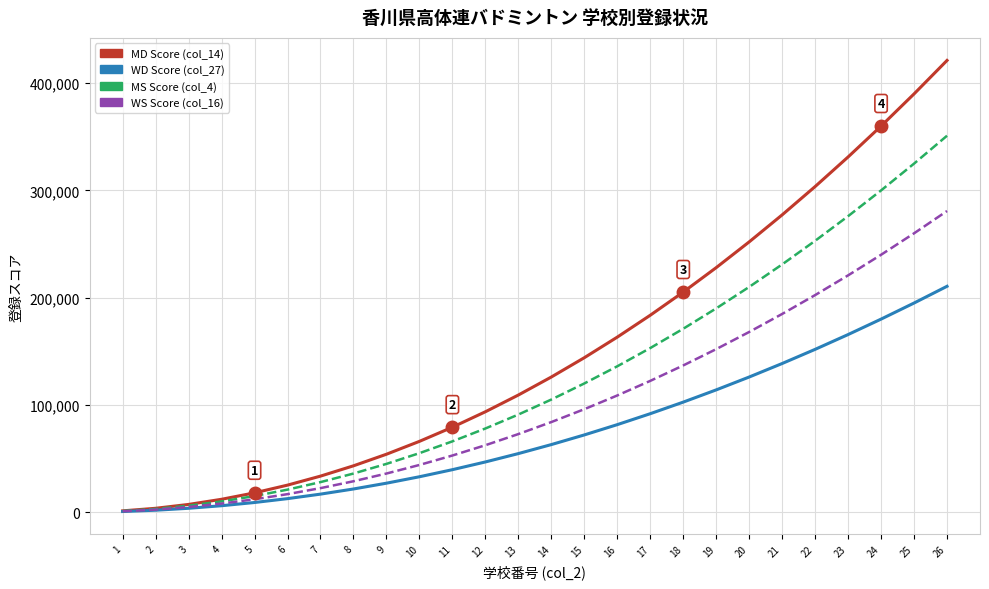

The WD Score (col_27) series shows 210600 at 26. True or false?

True